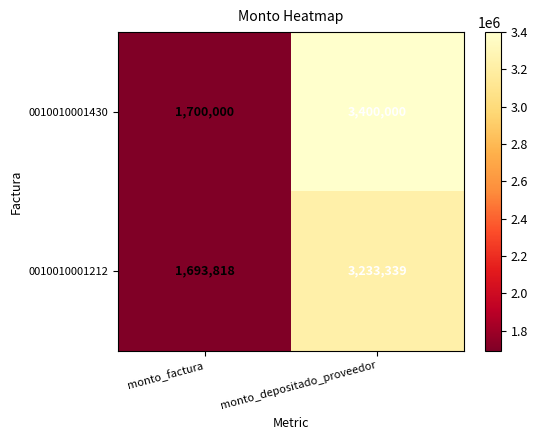

What is the total value across all series at monto_depositado_proveedor?

6633339